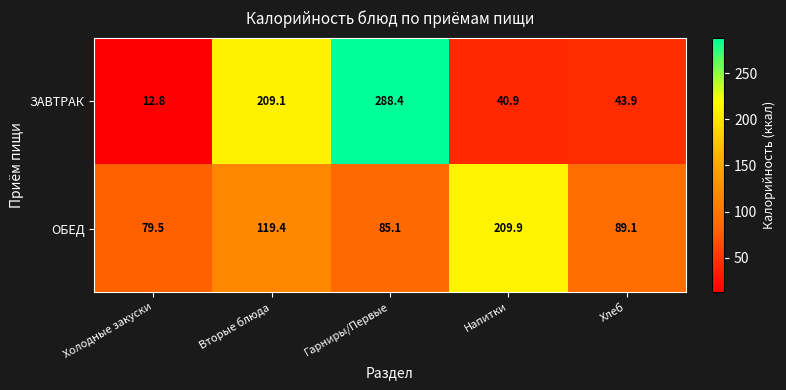

At how many categories does at least one series exceed 43?

5